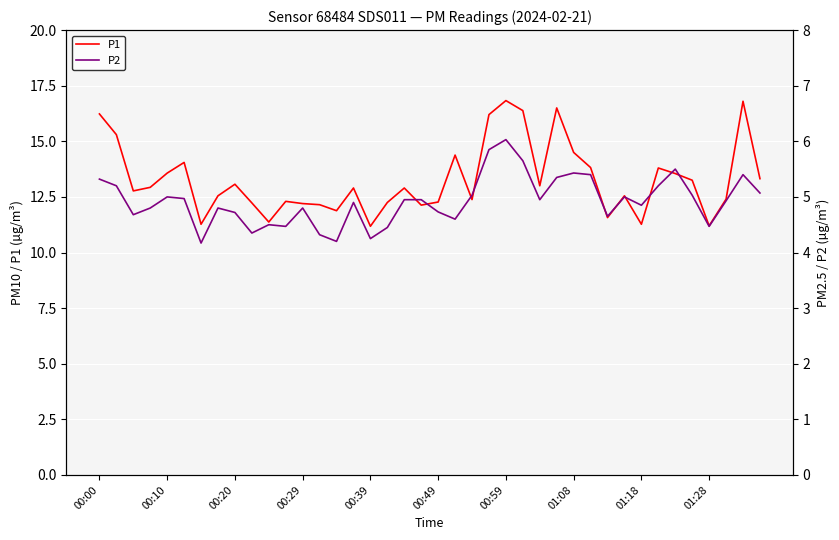

Count the number of categories in the chart.

40